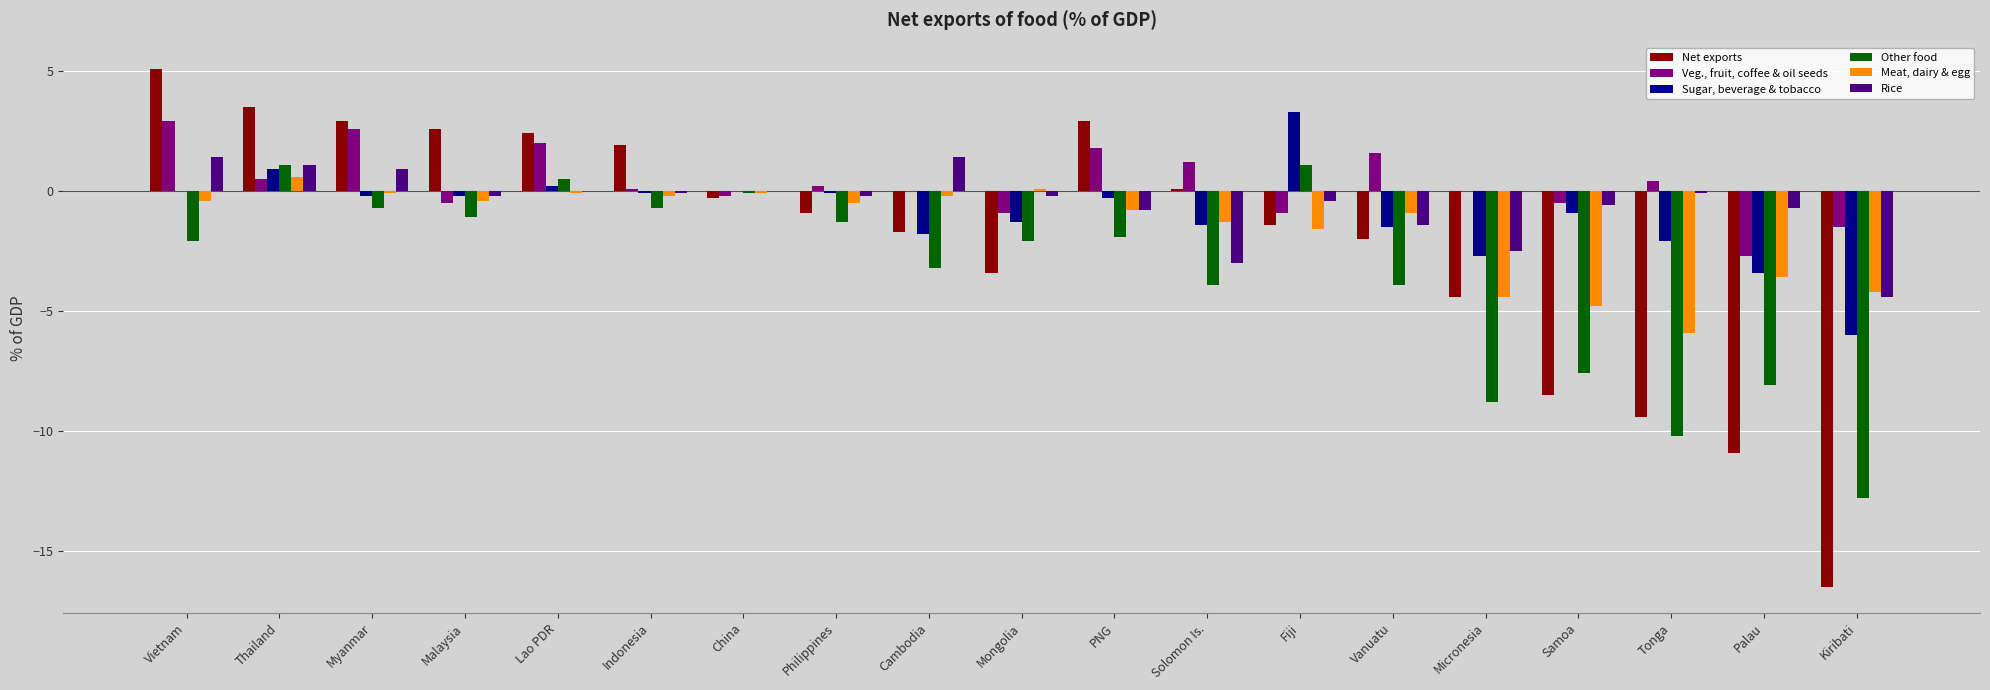

Is the value of Net exports at Cambodia greater than the value of Sugar, beverage & tobacco at Kiribati?

Yes